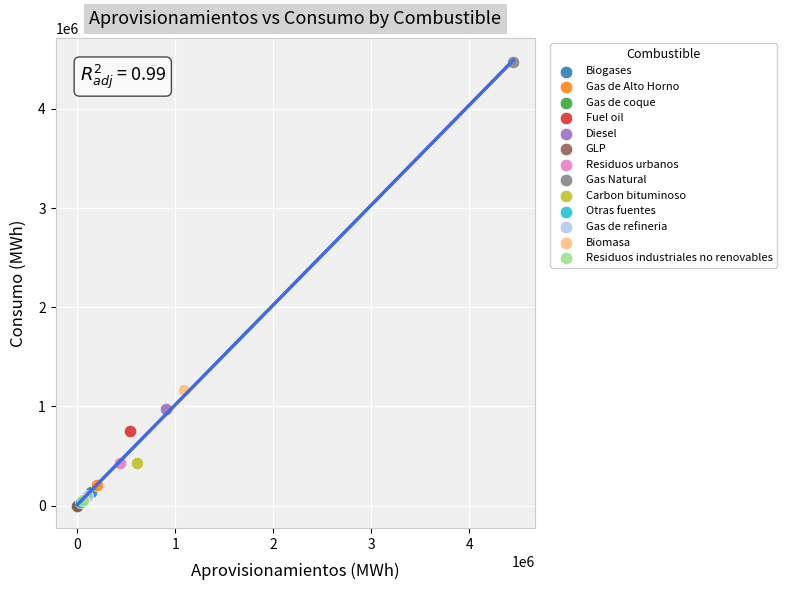

What are all the series names shown in the legend?

Biogases, Gas de Alto Horno, Gas de coque, Fuel oil, Diesel, GLP, Residuos urbanos, Gas Natural, Carbon bituminoso, Otras fuentes, Gas de refineria, Biomasa, Residuos industriales no renovables